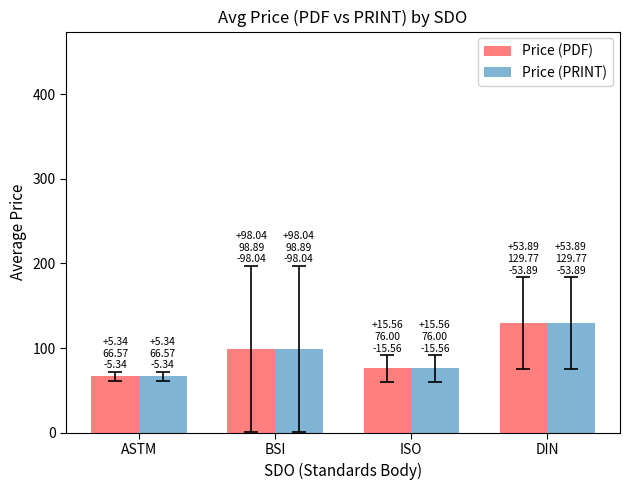

What is the difference between the maximum and second lowest values in the Price (PDF) series?

53.8